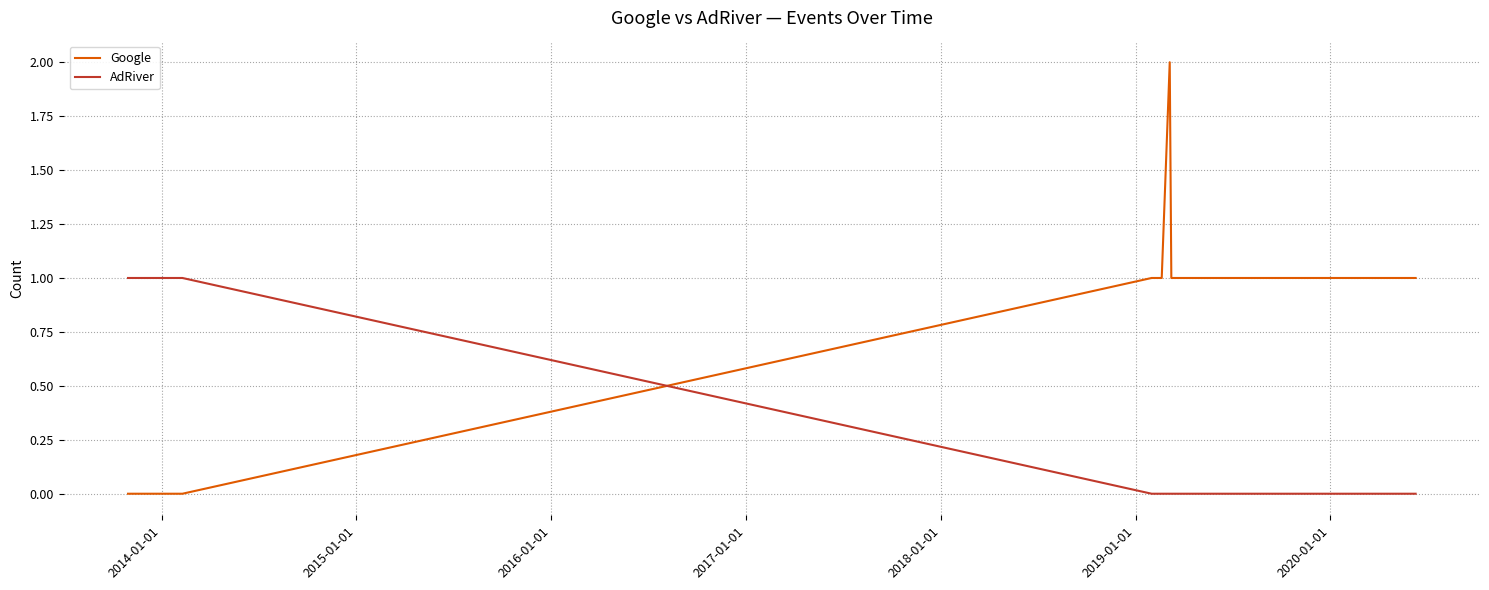

What are all the series names shown in the legend?

Google, AdRiver